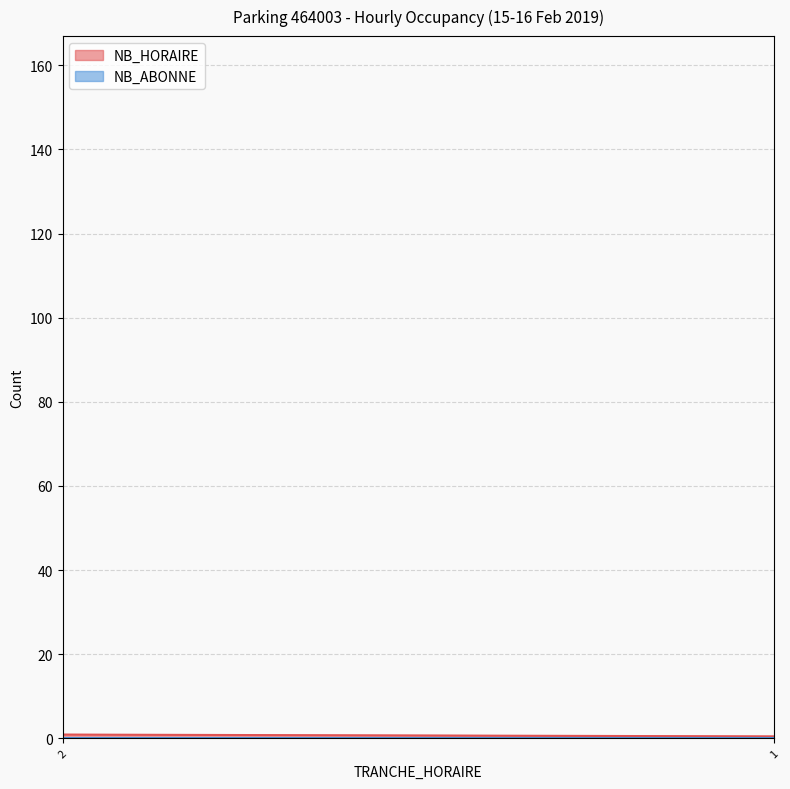

True or false: NB_HORAIRE has more than 2 interior local peaks.

False